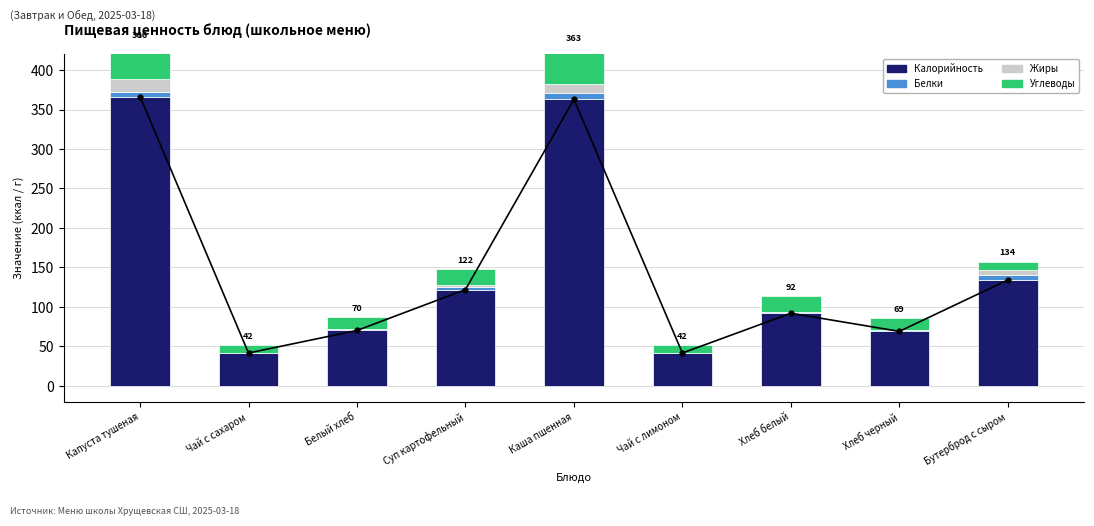

Which series has the widest spread of values?

Калорийность